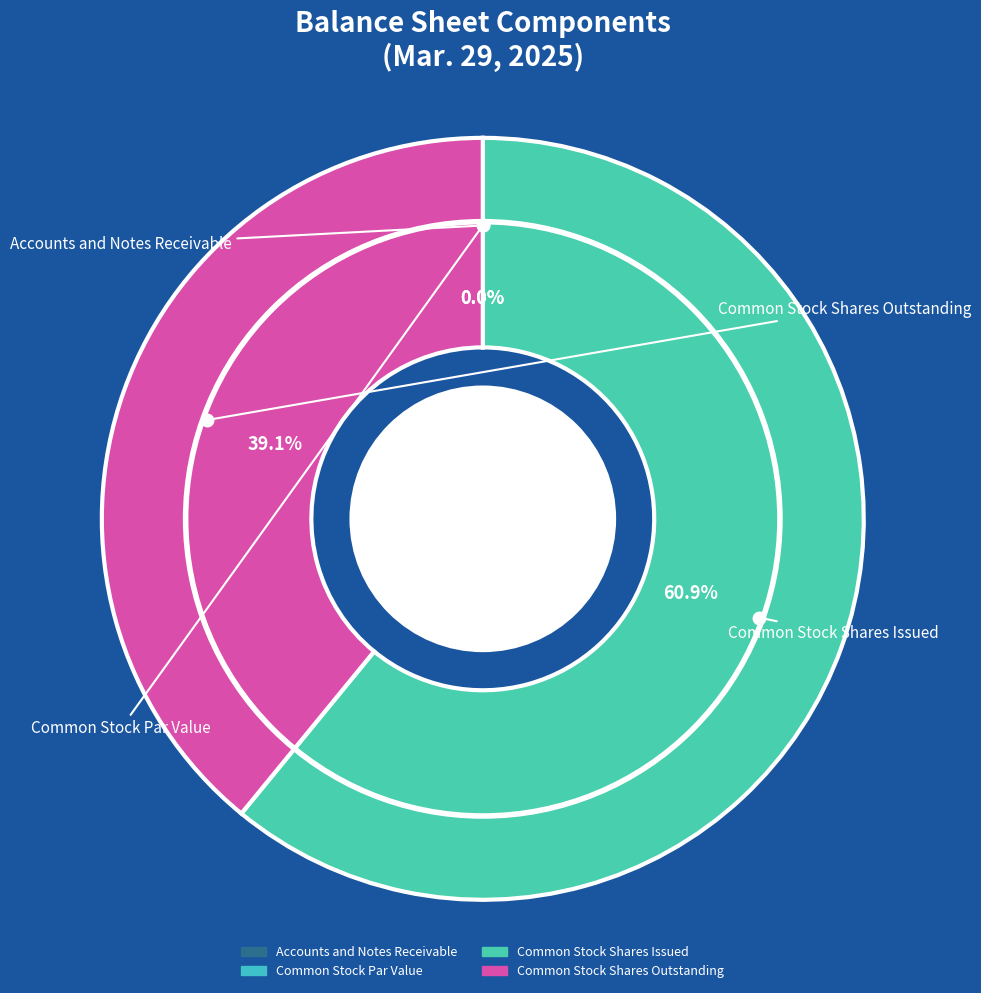

Count the number of slices in the pie.

4